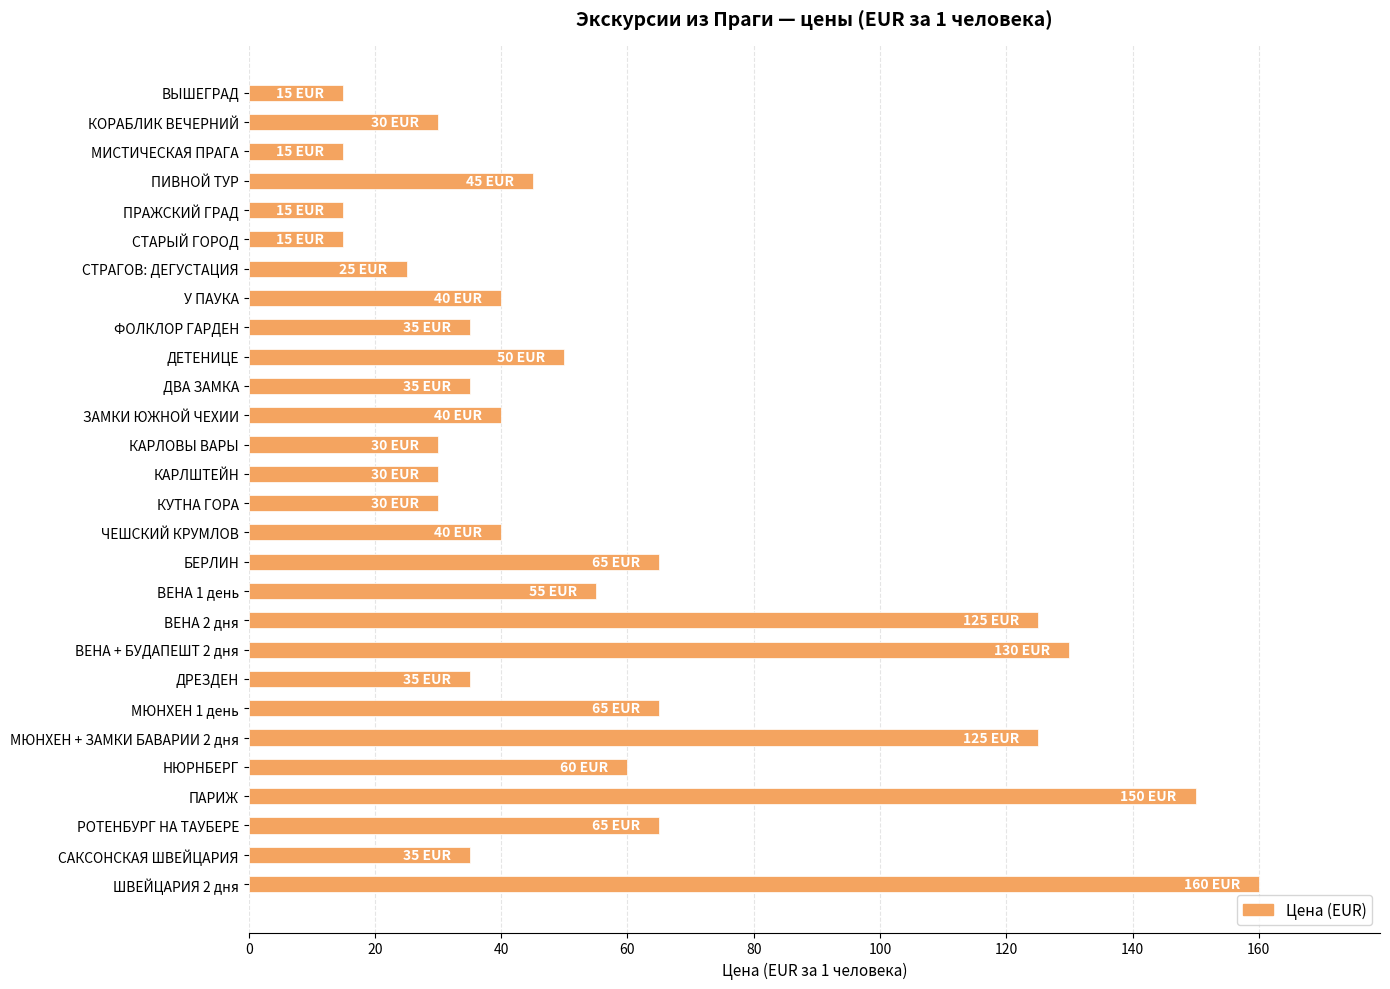

Between КАРЛОВЫ ВАРЫ and МИСТИЧЕСКАЯ ПРАГА, which is larger?

КАРЛОВЫ ВАРЫ